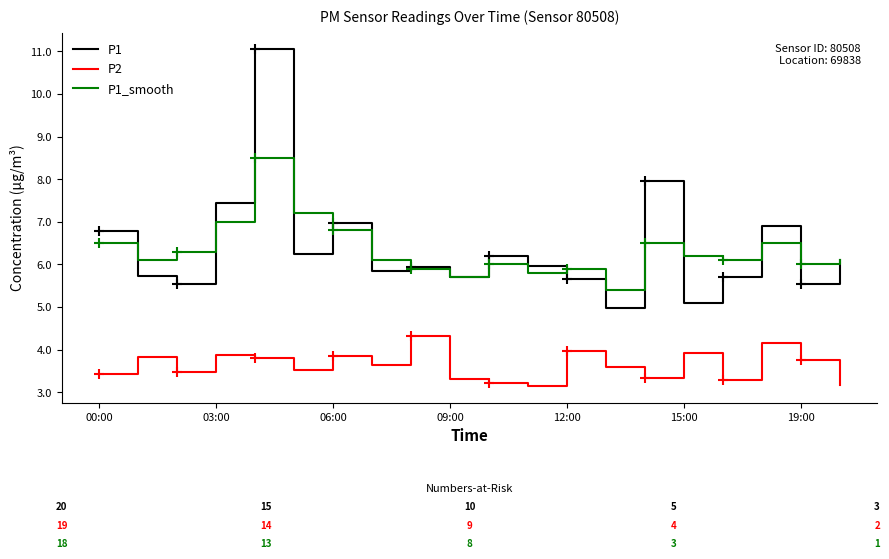

What is the difference between the highest and lowest values at 7?

2.5